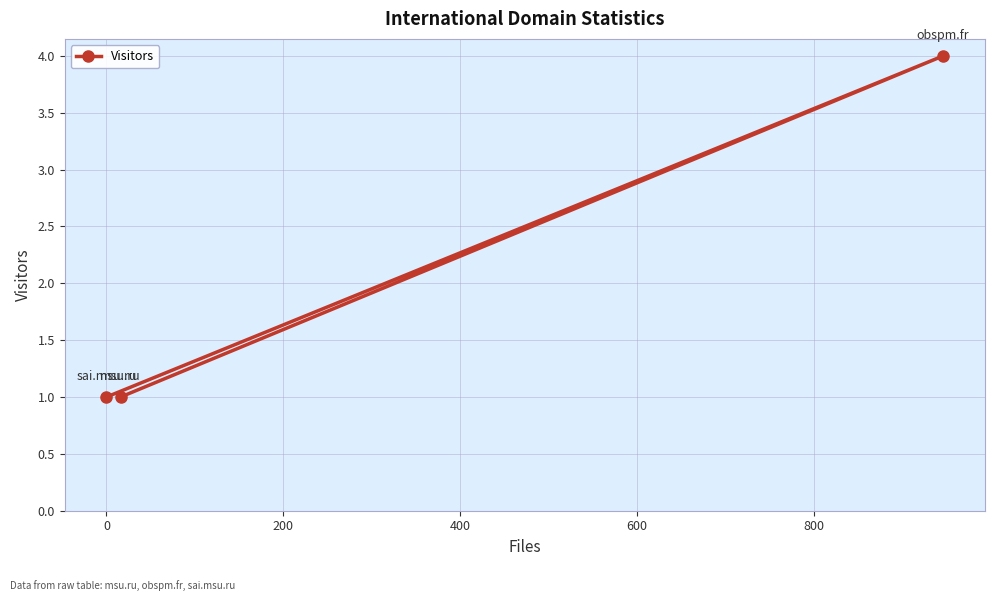

What is the maximum value shown in the chart?

4